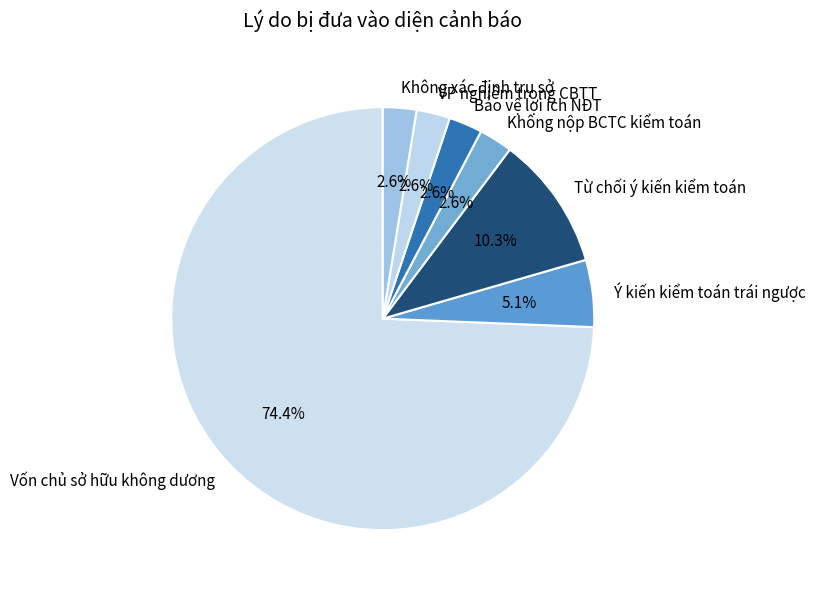

To the nearest percent, what is the average slice percentage?

14%